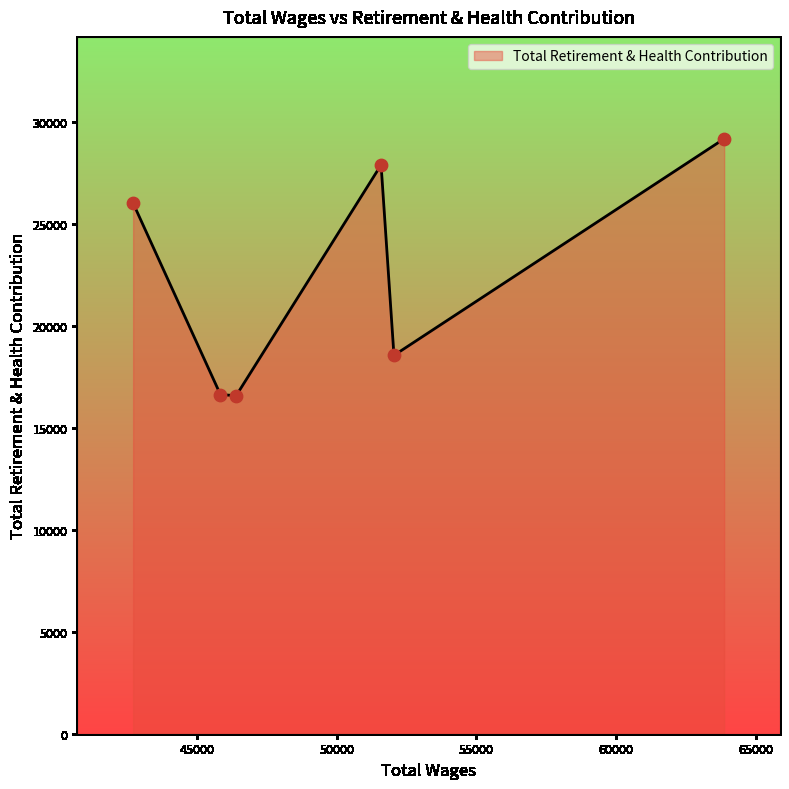

What is the average value?

22493